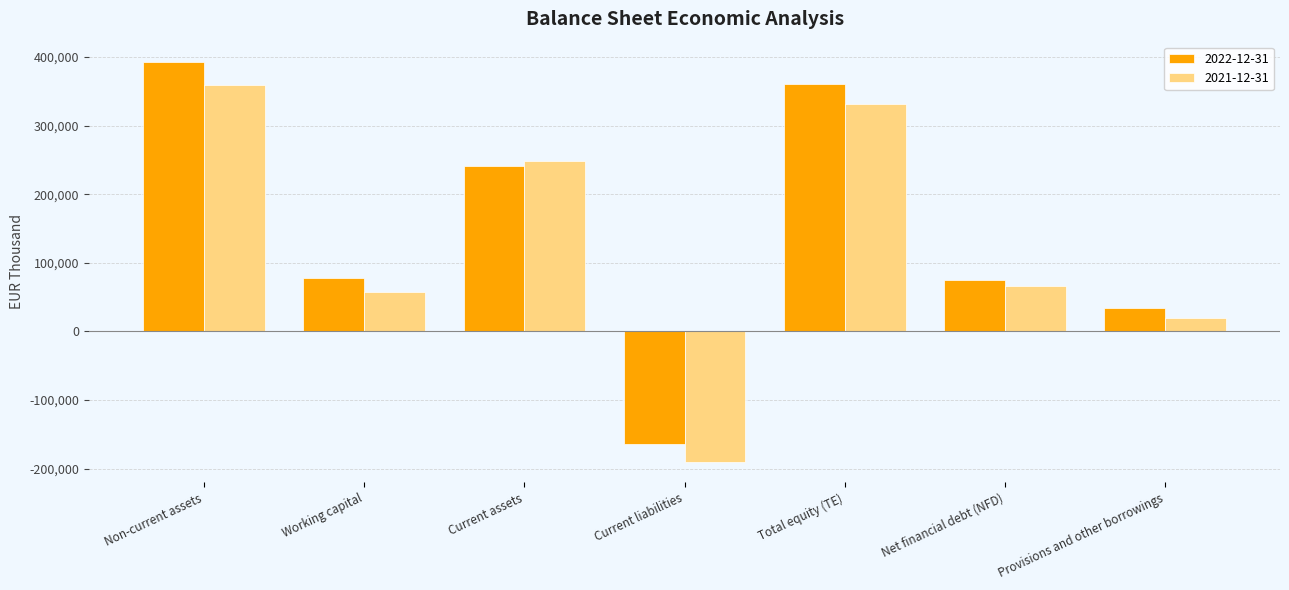

How many values in 2021-12-31 are below zero?

1